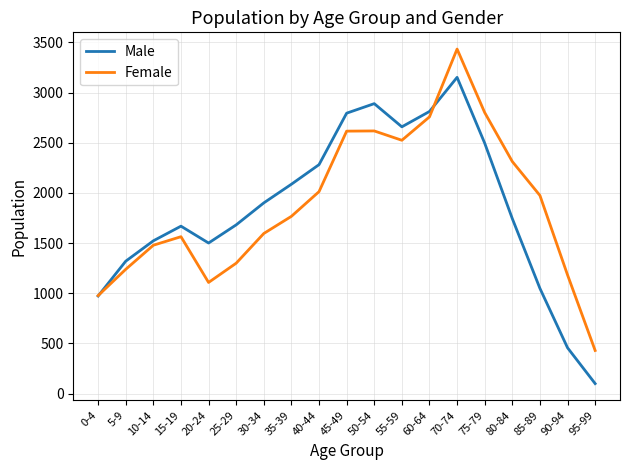

Which series changed the most between 50-54 and 80-84?

Male